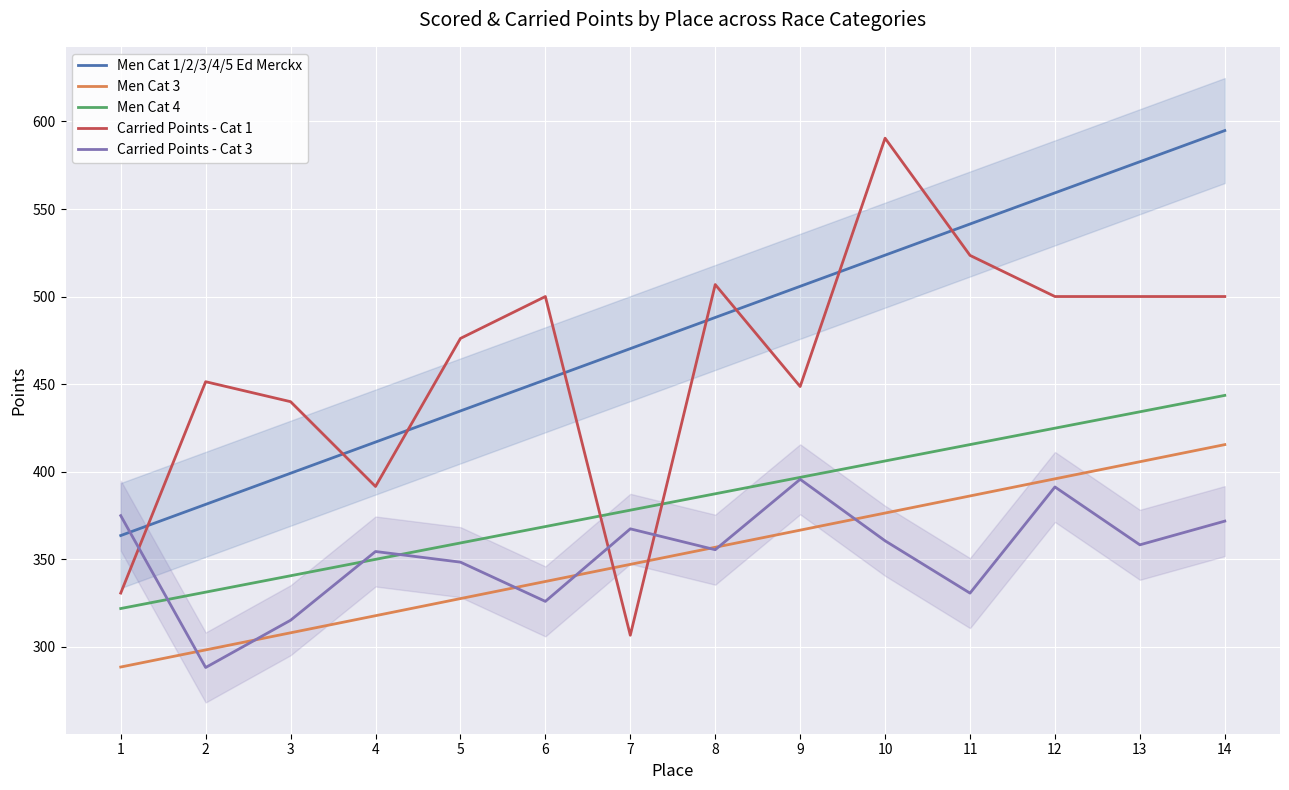

At which category does the chart reach its minimum across all series?

2